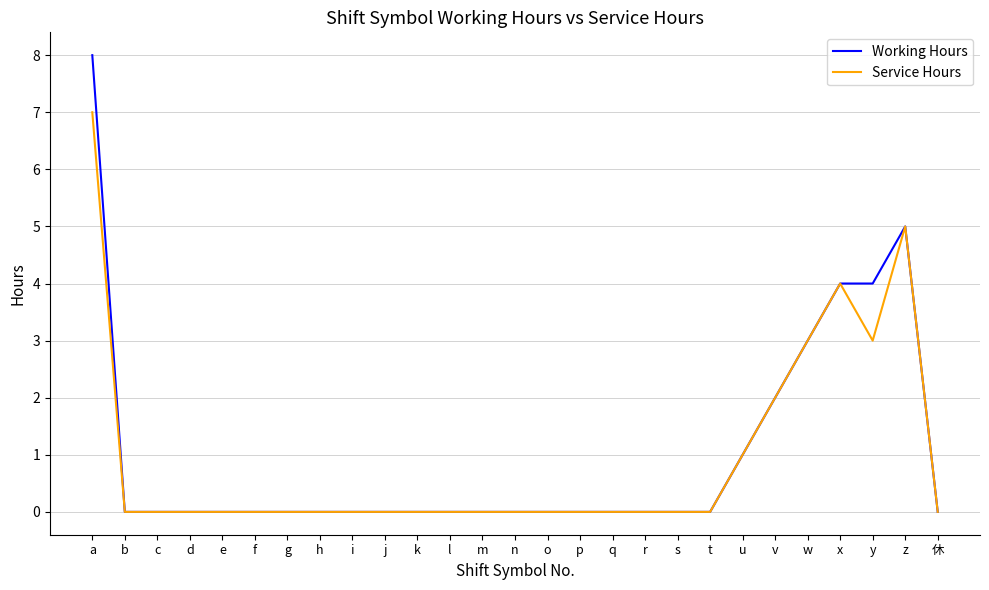

What position from the right is k?

17